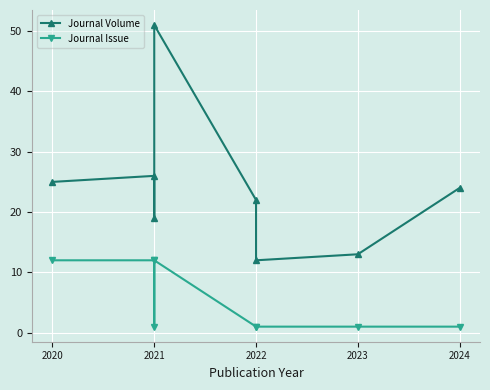

Reading left to right, what are all the values shown in this chart?

Journal Volume: 25	26	19	51	22	12	13	24
Journal Issue: 12	12	1	12	1	1	1	1